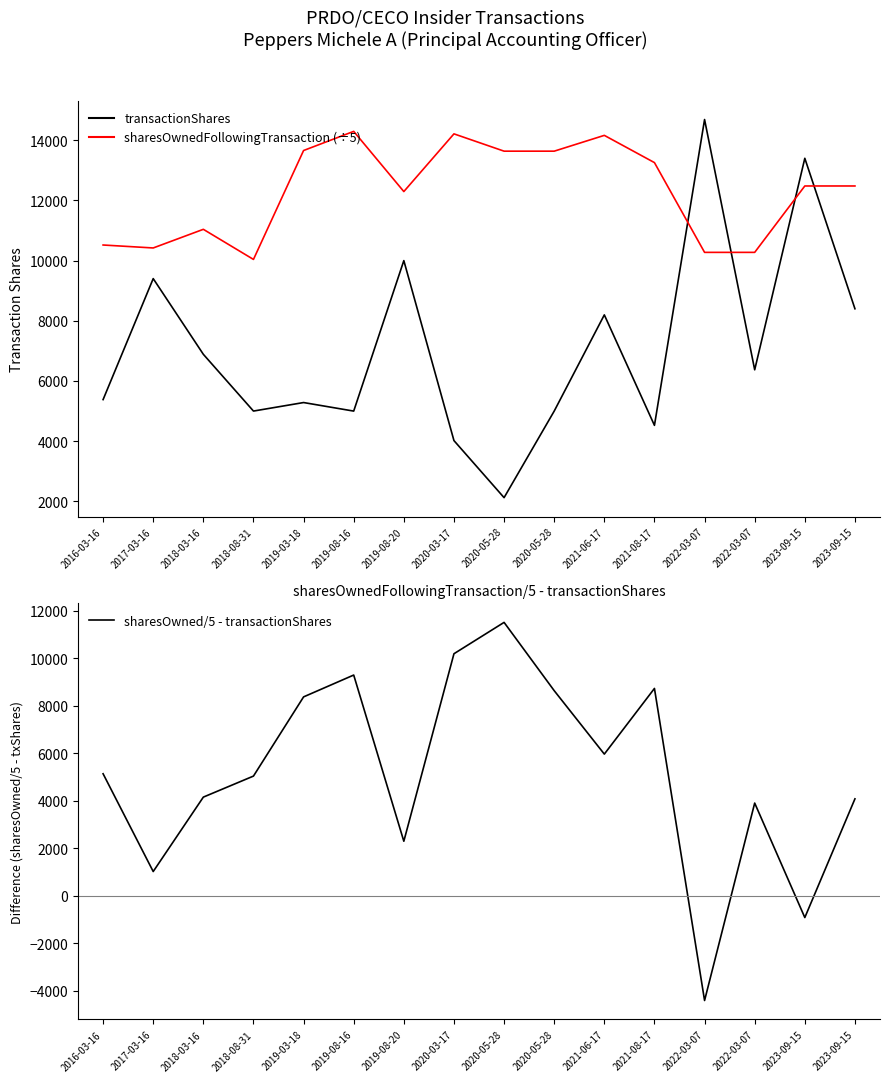

Reading left to right, what are all the values shown in this chart?

transactionShares: 5382.0	9402.0	6887.0	5001.0	5284.0	5000.0	10000.0	4020.0	2124.0	5000.0	8197.0	4526.0	14688.0	6372.0	13400.0	8400.0
sharesOwned / 5: 10518.8	10420.6	11040.0	10039.8	13658.6	14294.6	12294.6	14212.0	13636.8	13636.8	14161.8	13256.6	10274.2	10274.2	12480.2	12480.2
sharesOwned/5 - transactionShares: 5136.8	1018.6	4153.0	5038.8	8374.6	9294.6	2294.6	10192.0	11512.8	8636.8	5964.8	8730.6	-4413.8	3902.2	-919.8	4080.2